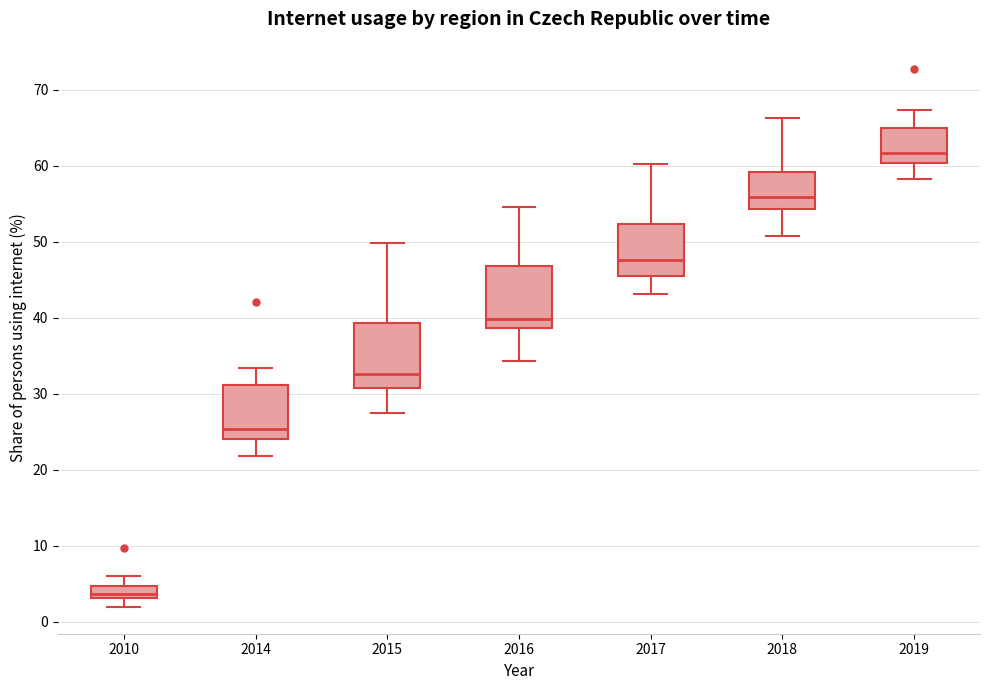

Reading left to right, read every box against the y-axis: the position of its median line, the range the box covers, and the ends of its whiskers. The values are not printed on the chart, so give them approximately, as read against the axis.

2010: median 4, box 3 to 5, whiskers 2 to 6
2014: median 25, box 24 to 31, whiskers 22 to 33
2015: median 33, box 31 to 39, whiskers 27 to 50
2016: median 40, box 39 to 47, whiskers 34 to 55
2017: median 48, box 46 to 52, whiskers 43 to 60
2018: median 56, box 54 to 59, whiskers 51 to 66
2019: median 62, box 60 to 65, whiskers 58 to 67